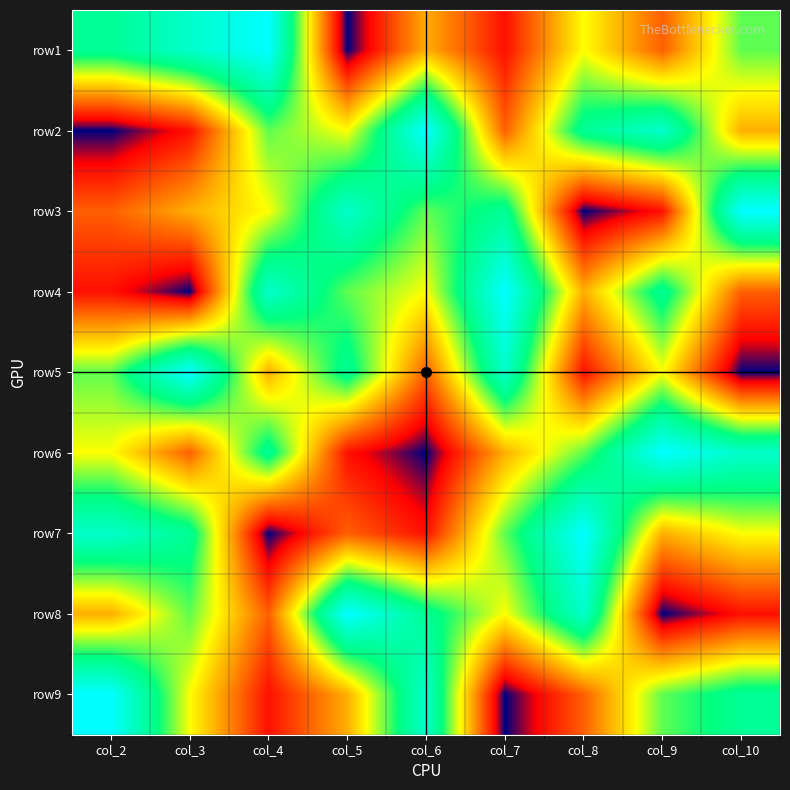

What is the spread (max minus min) of values at col_6?

8